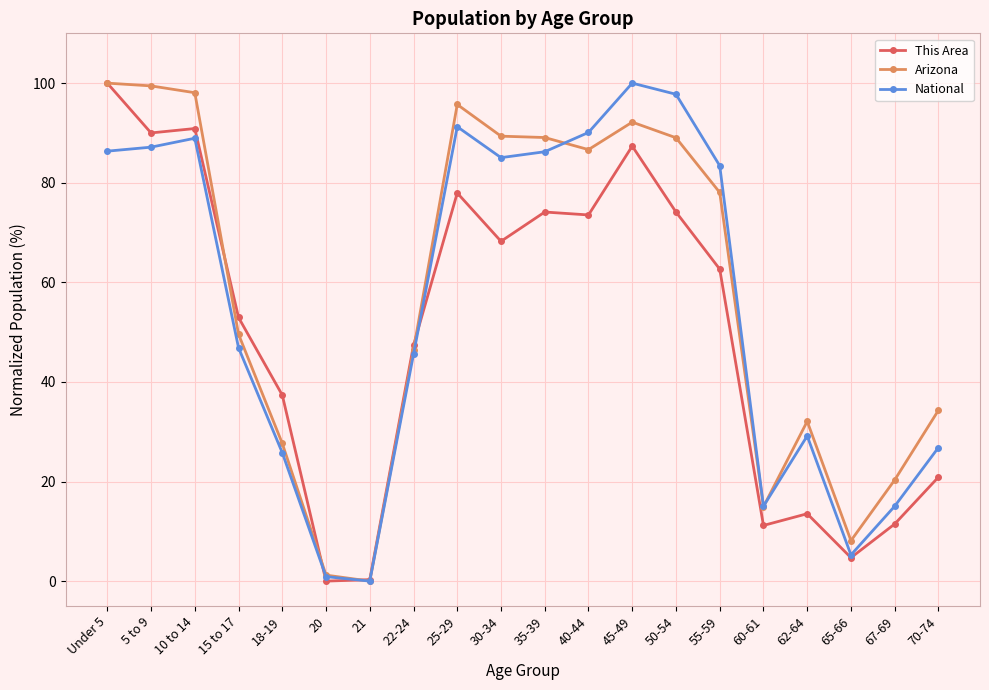

Read the Arizona value at 5 to 9.

99.4